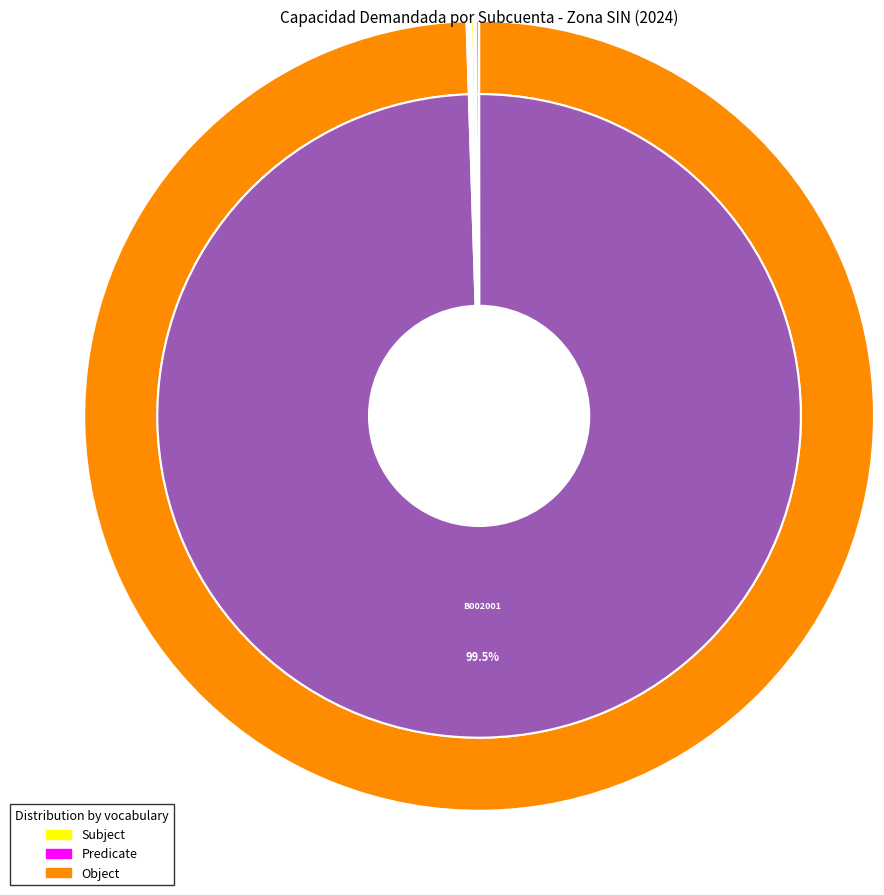

Is it true that C001006 is 7% of the pie?

False